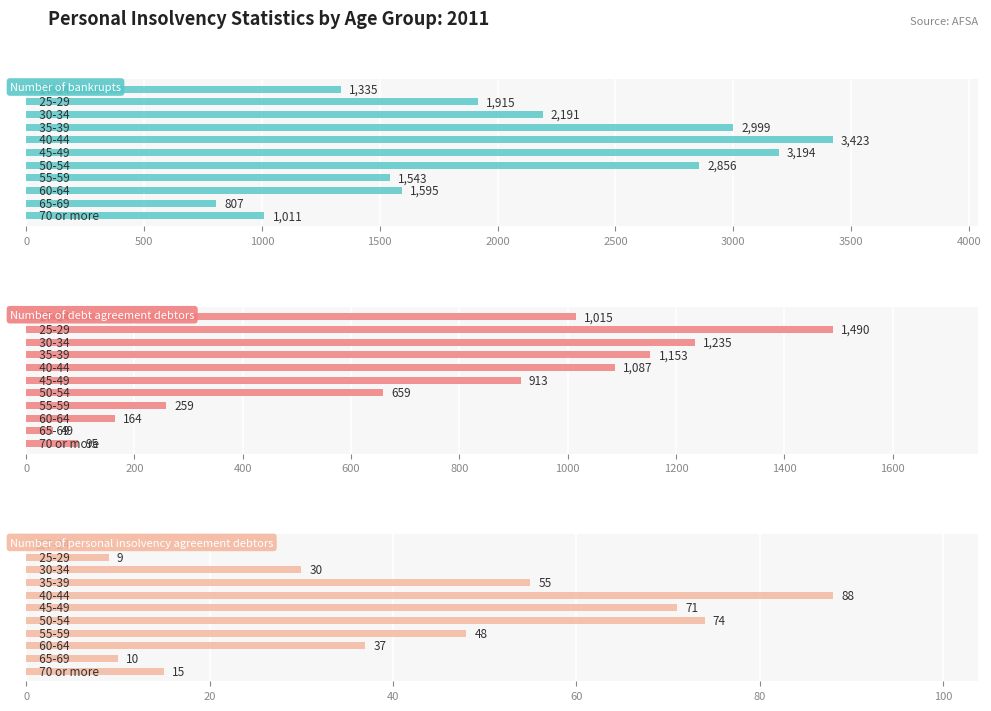

What is the maximum value shown in the chart?

3423